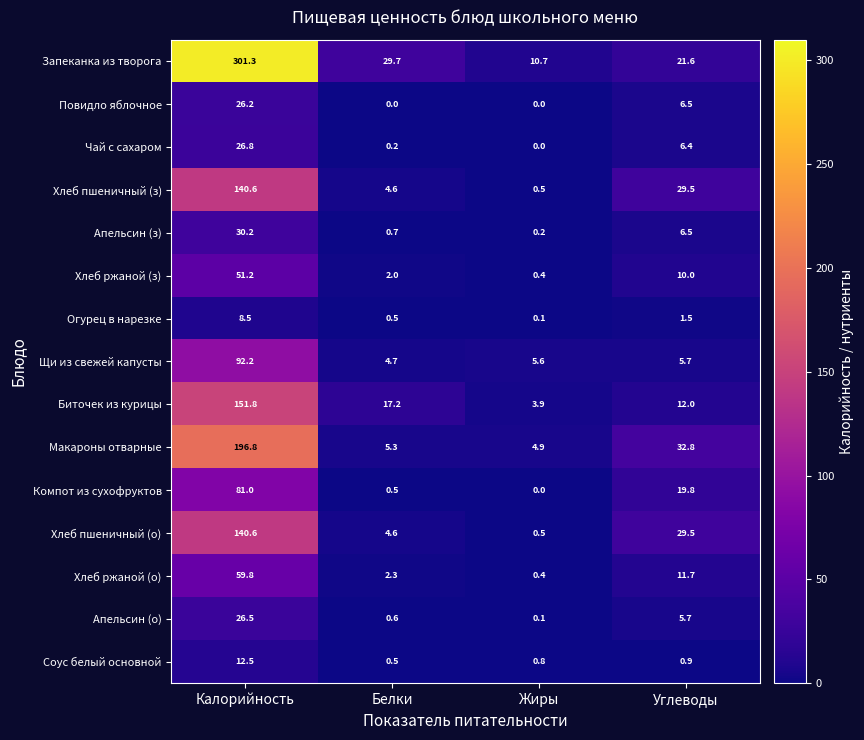

At how many categories does at least one series exceed 49?

1